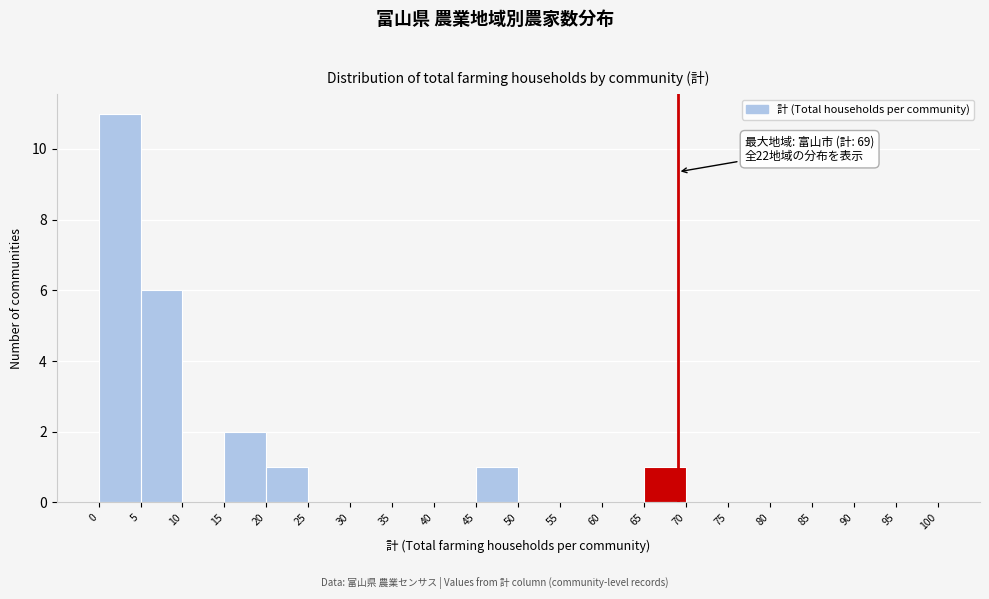

Over which range of the x-axis is the bar tallest?

0 to 5